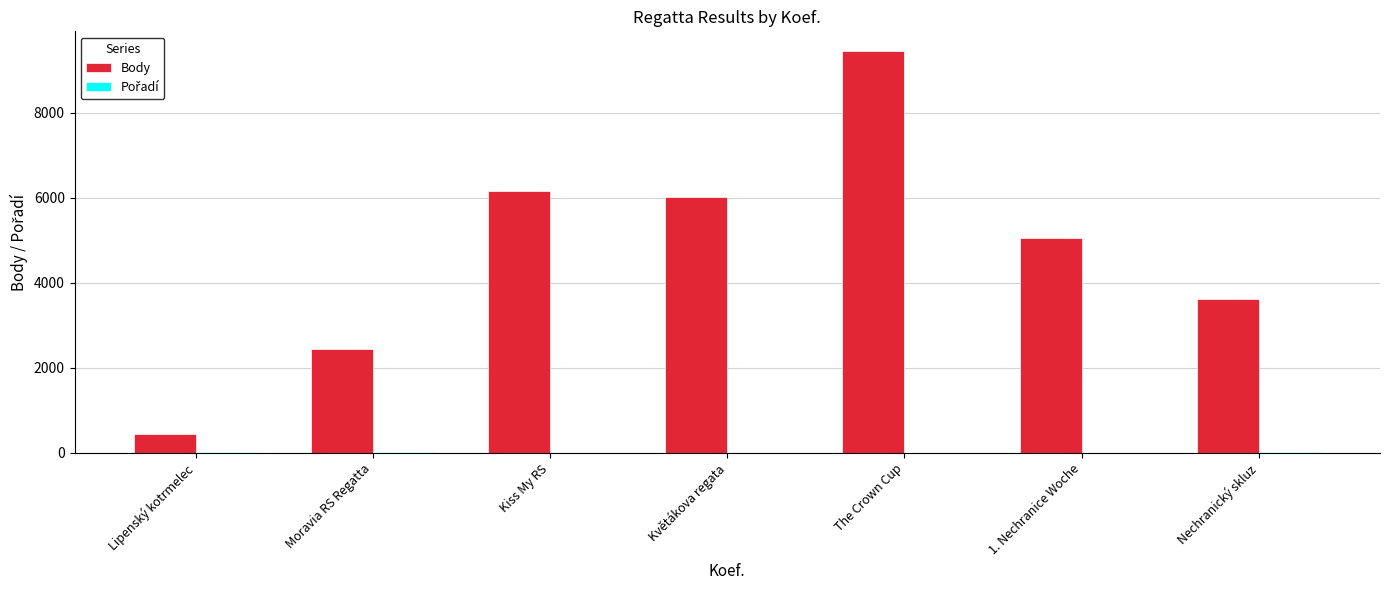

Count the number of data series in this chart.

2